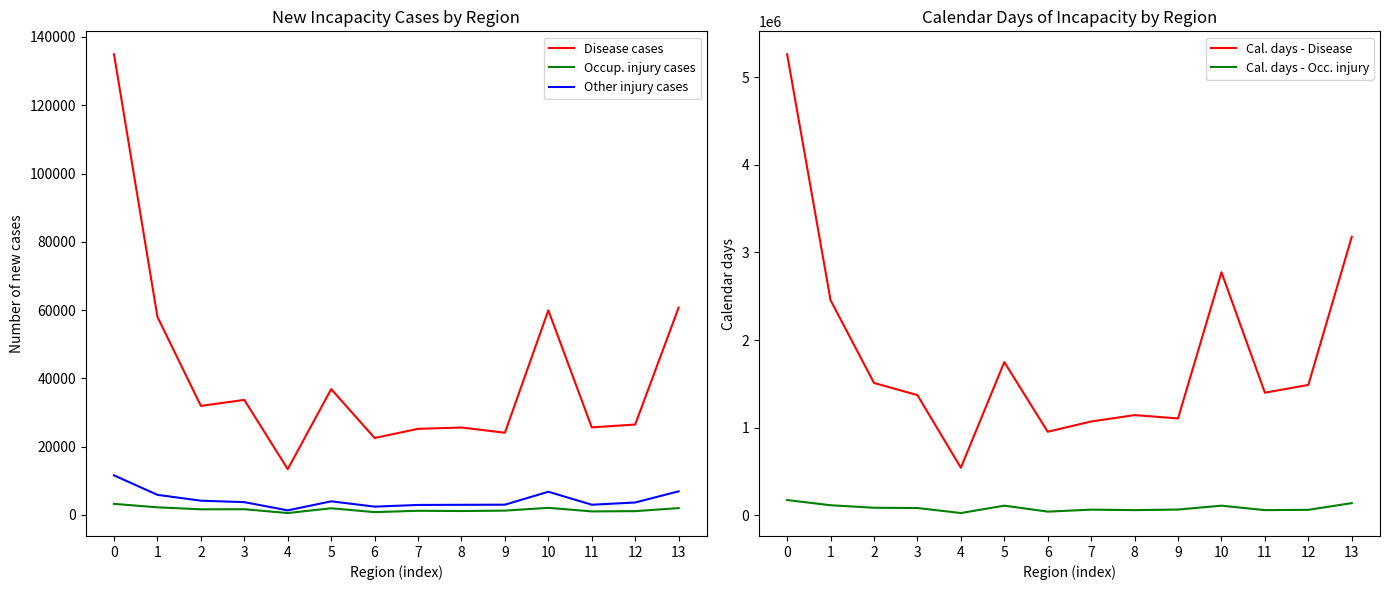

Rank the series at 9 from highest to lowest value.

Cal. days - Disease, Cal. days - Occ. injury, Disease cases, Other injury cases, Occup. injury cases